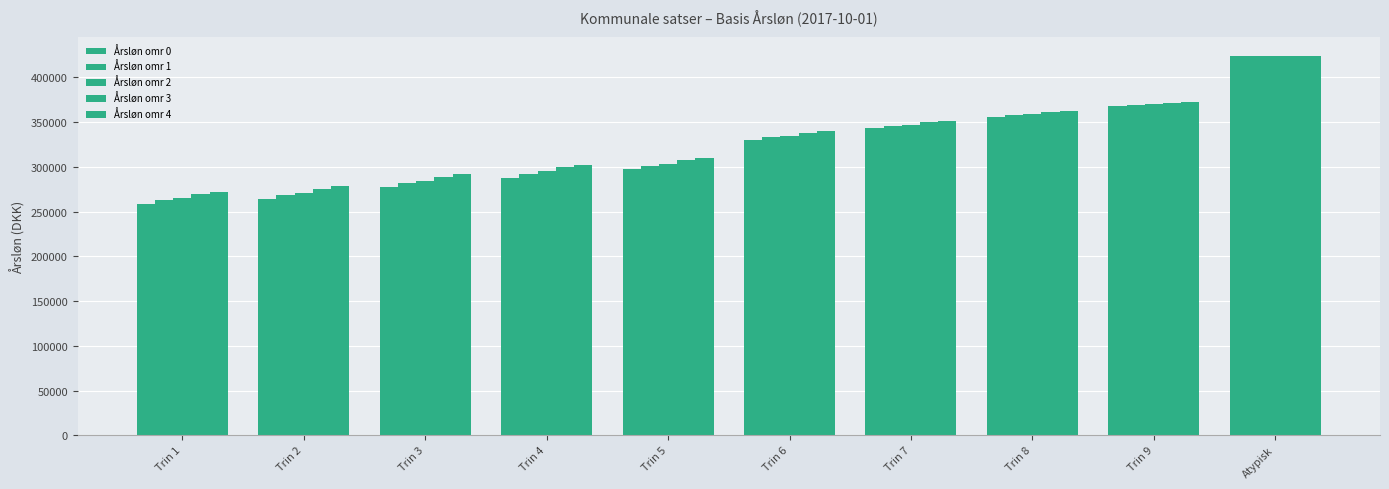

How many data points does each series have?

10